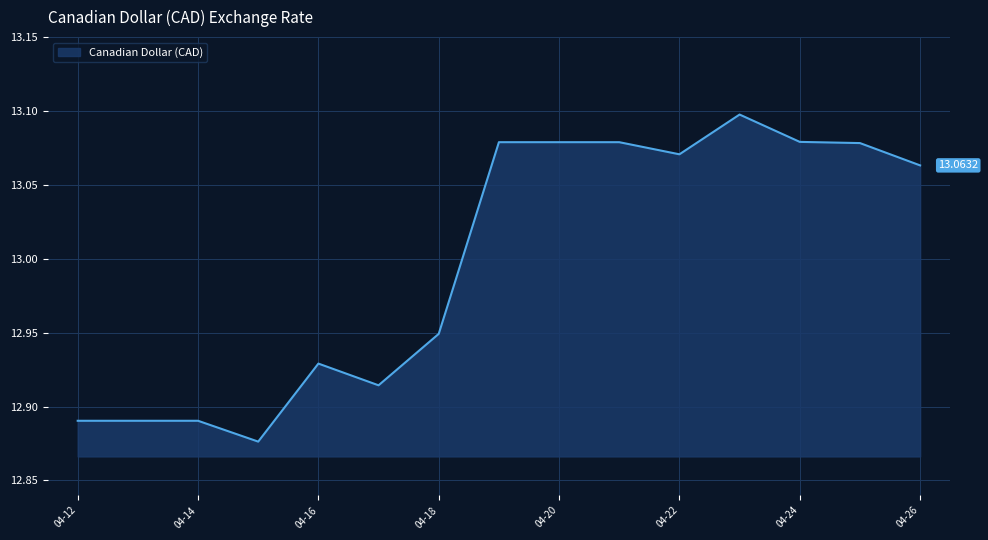

How many series are shown in this chart?

1